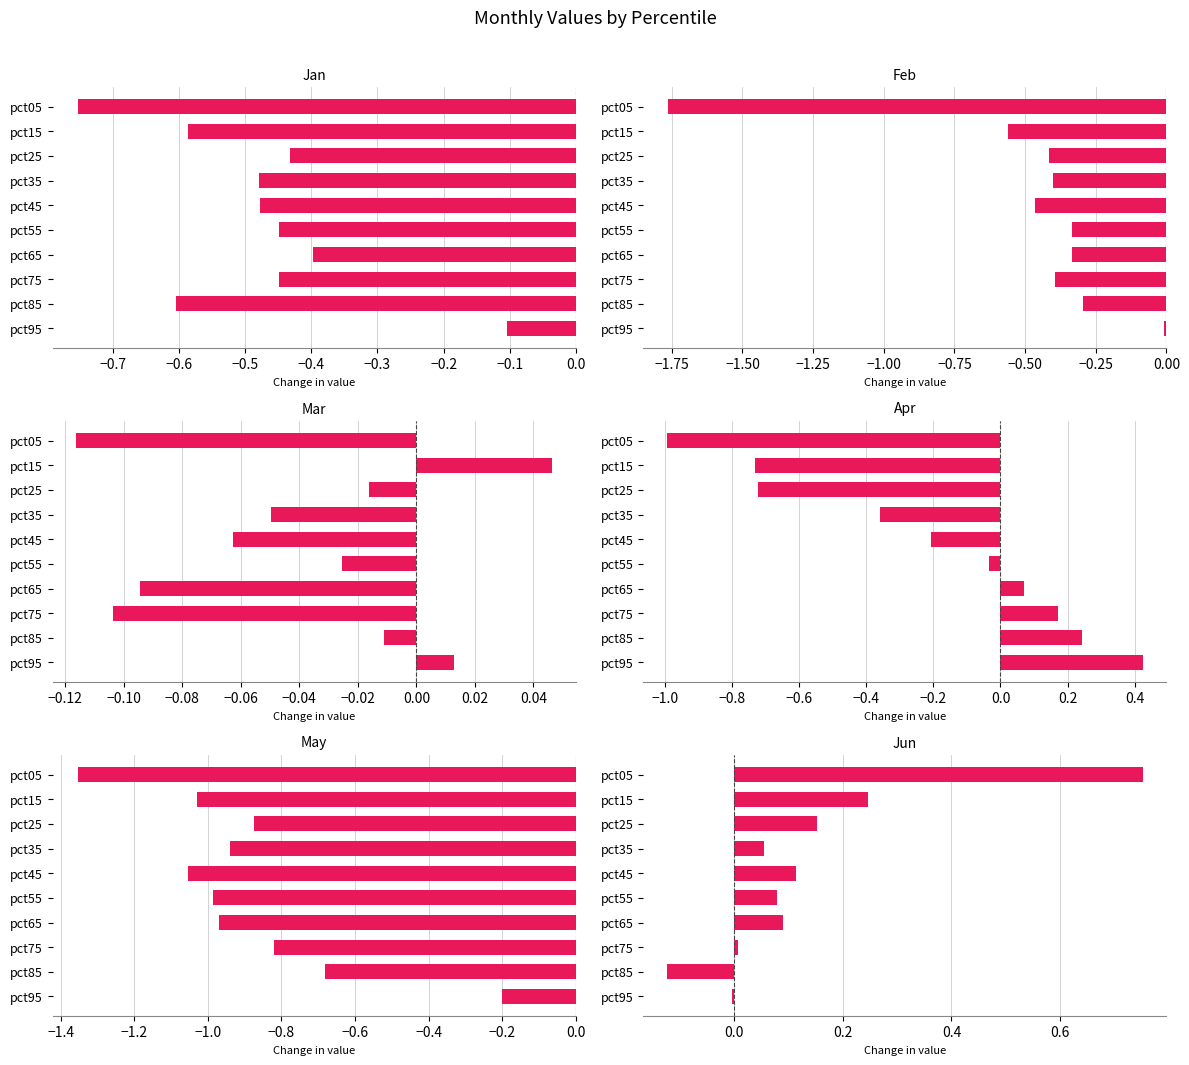

Where is Jun nearest to the value 0?

pct95